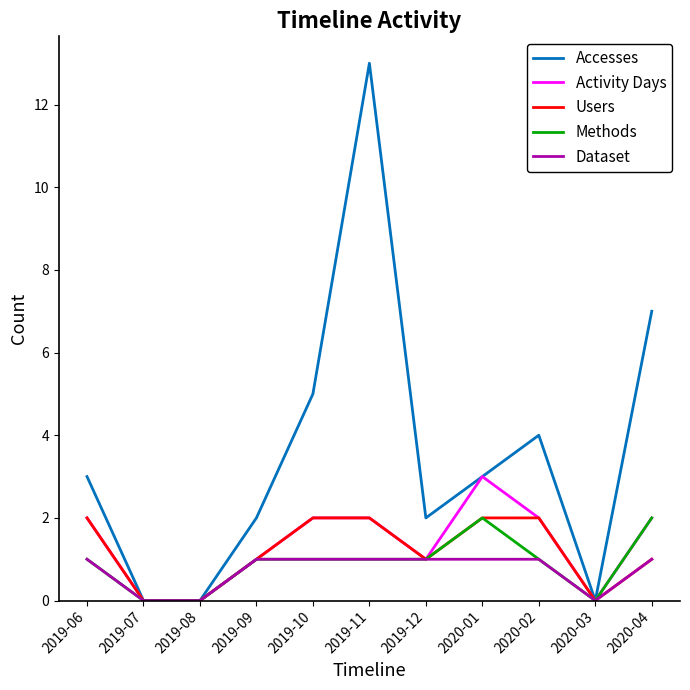

The Users series shows 3 at 2019-11. True or false?

False